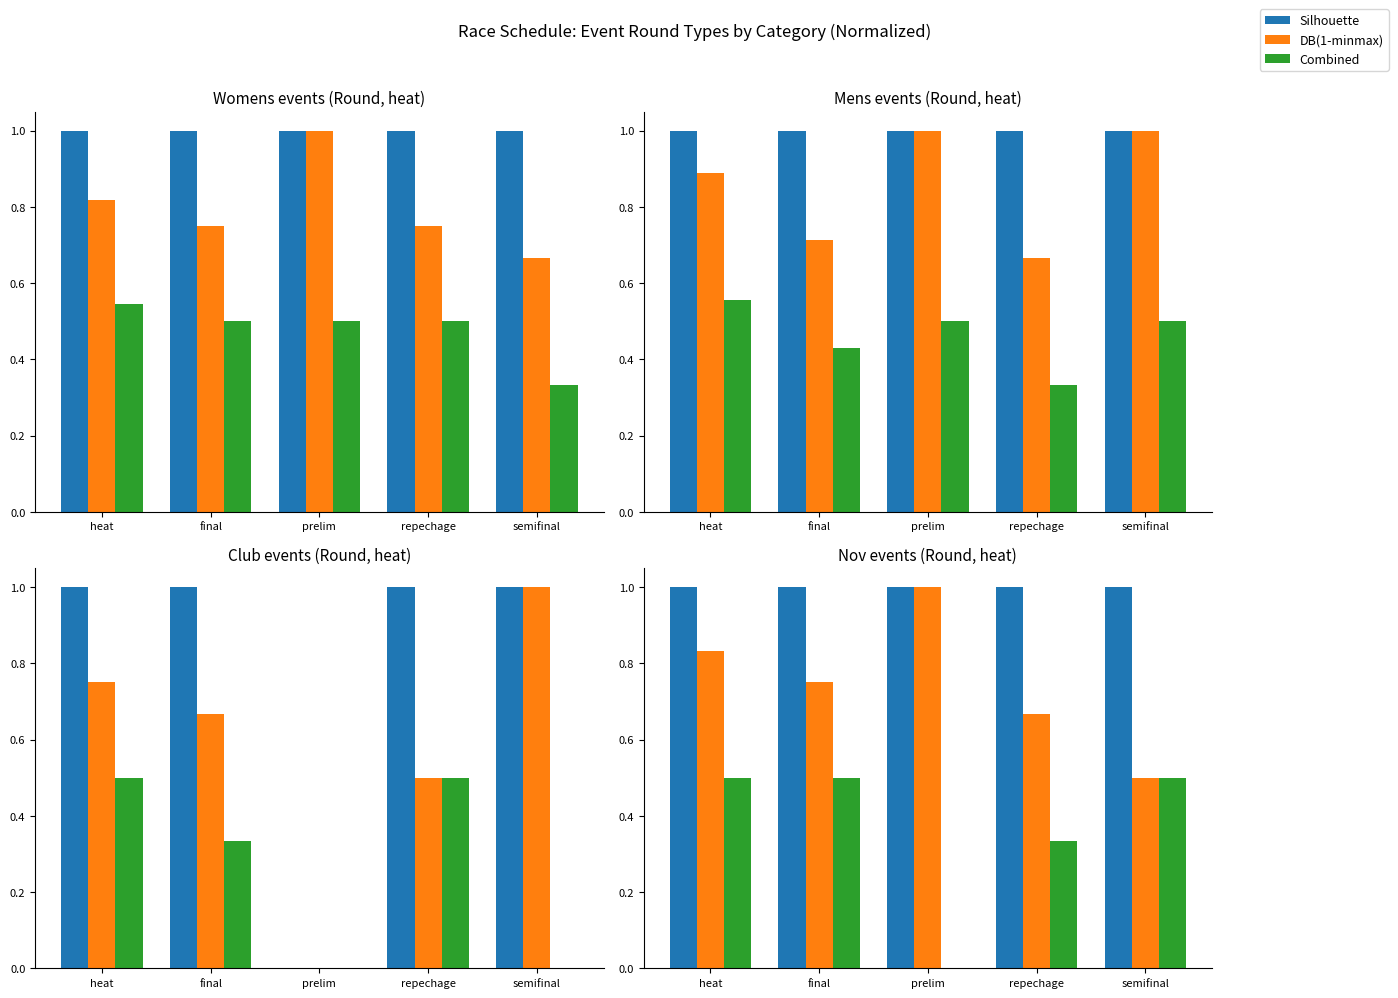

List the labels in order of Combined value, smallest first.

prelim, repechage, heat, final, semifinal